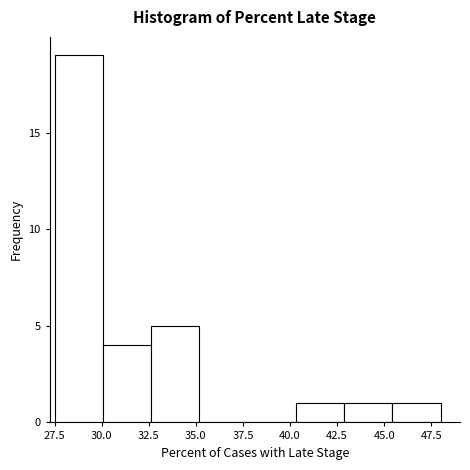

Reading left to right, transcribe this chart: for each bar, give the range it covers on the x-axis and its height. Neither the bar edges nor the heights are printed on the chart, so give them approximately, as read against the axes.

27.5 to 30.0: 19
30.0 to 32.5: 4
32.5 to 35.0: 5
35.0 to 38.0: 0
38.0 to 40.5: 0
40.5 to 43.0: 1
43.0 to 45.5: 1
45.5 to 48.0: 1